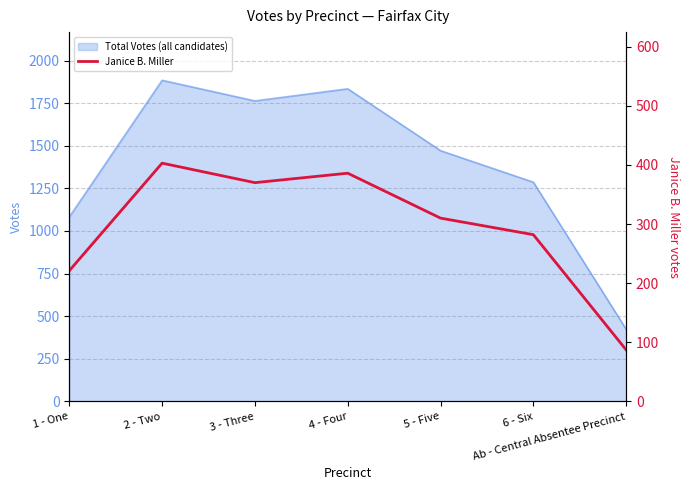

What is the approximate value at 5 - Five, to the nearest 10?

310